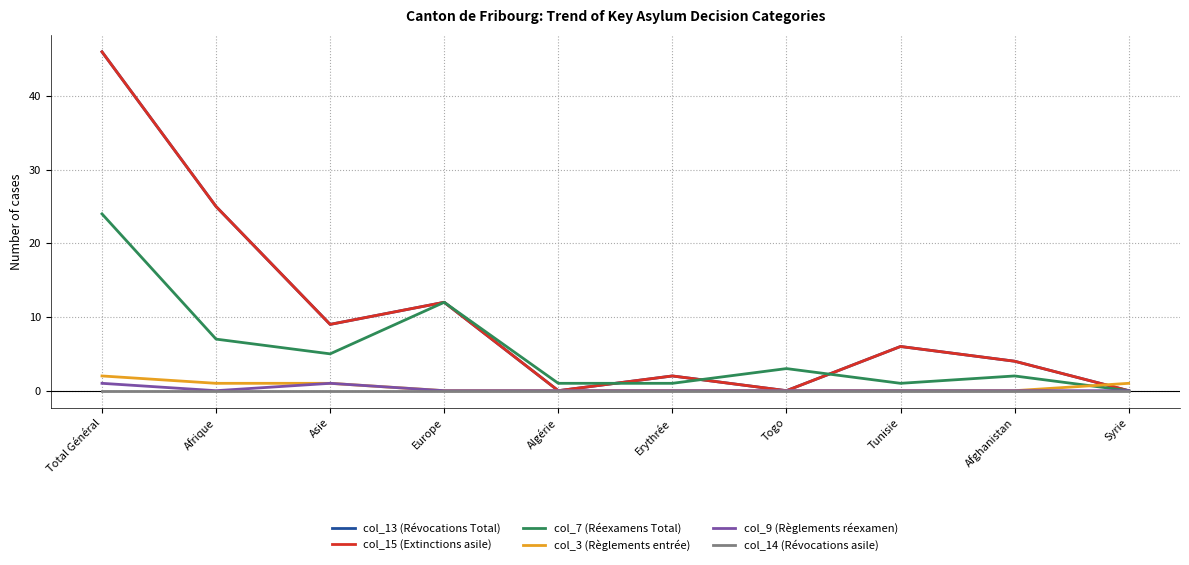

Which series changed the most between Total Général and Asie?

col_13 (Révocations Total)